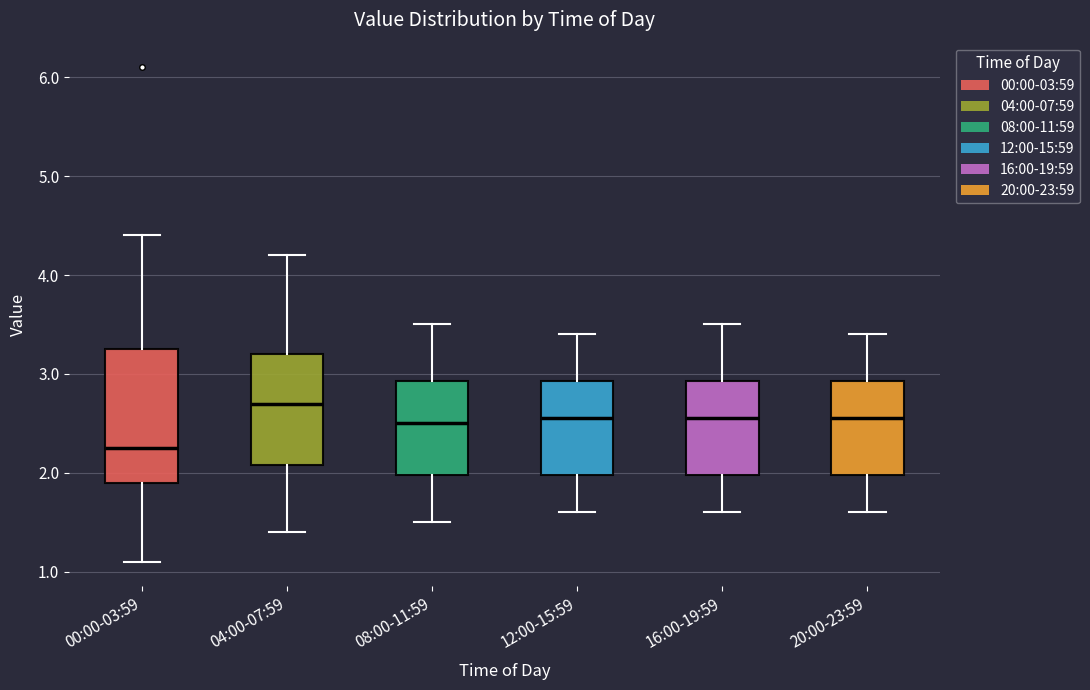

Where is the lower edge of the box for 16:00-19:59 on the y-axis? The values are not printed on the chart, so give them approximately, as read against the axis.

2.0